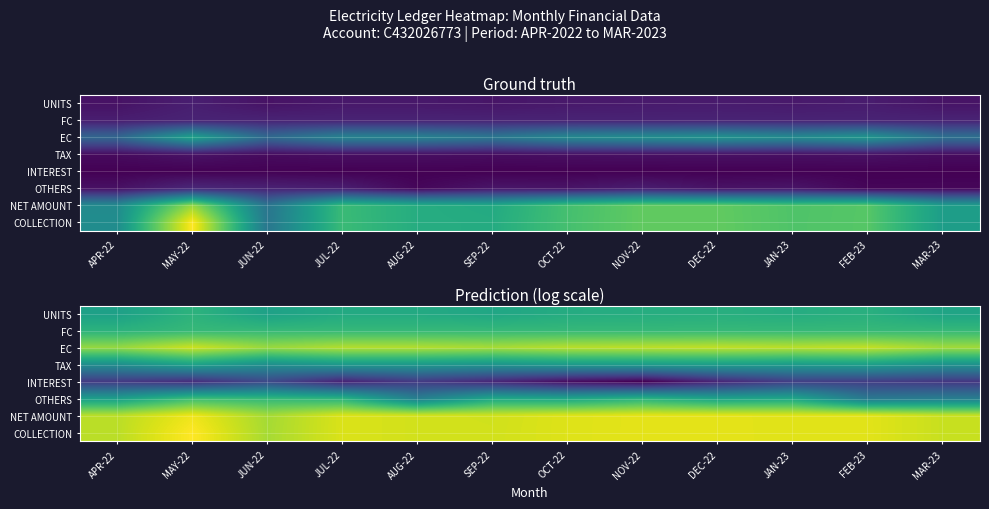

At which category does the chart reach its minimum across all series?

NOV-22